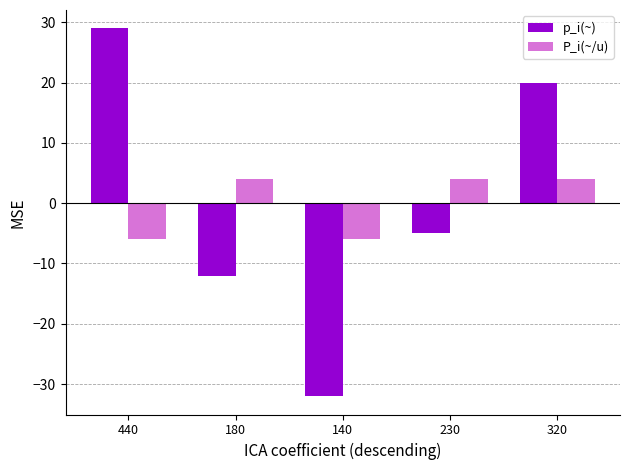

At 440, list the series in order from smallest to largest.

P_i(~/u), p_i(~)